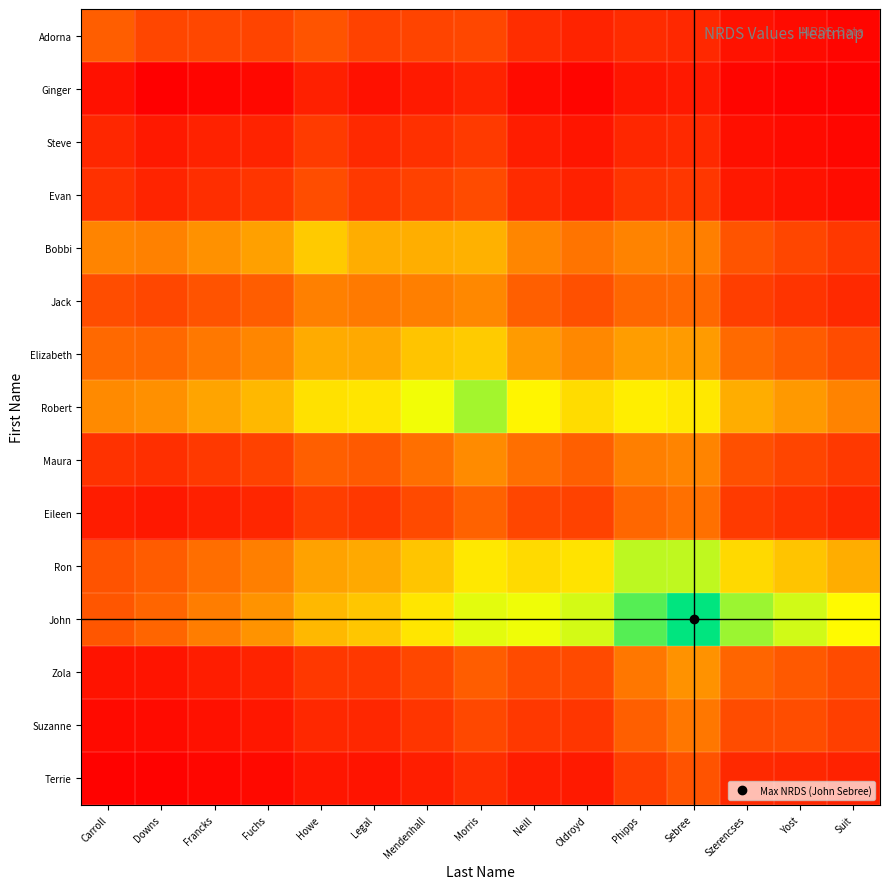

Which series has the largest total across all categories?

John